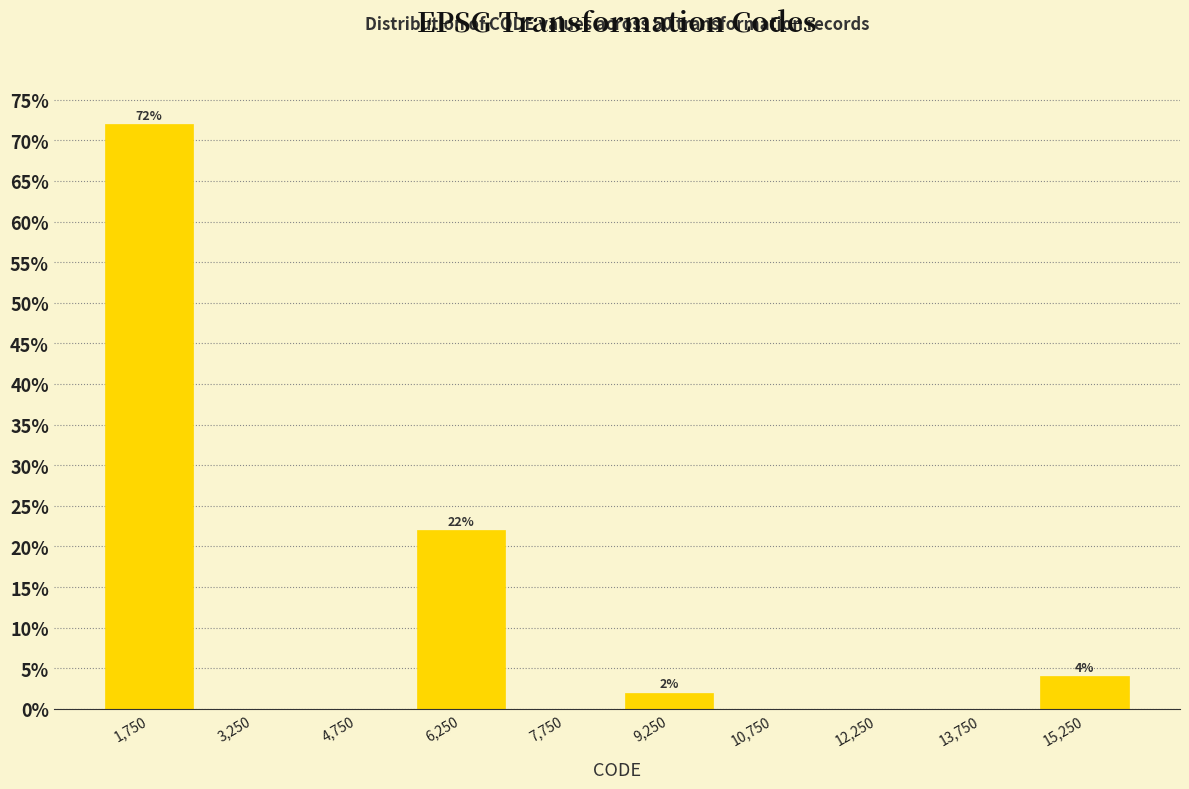

Which range on the x-axis has the tallest bar?

1000 to 2500